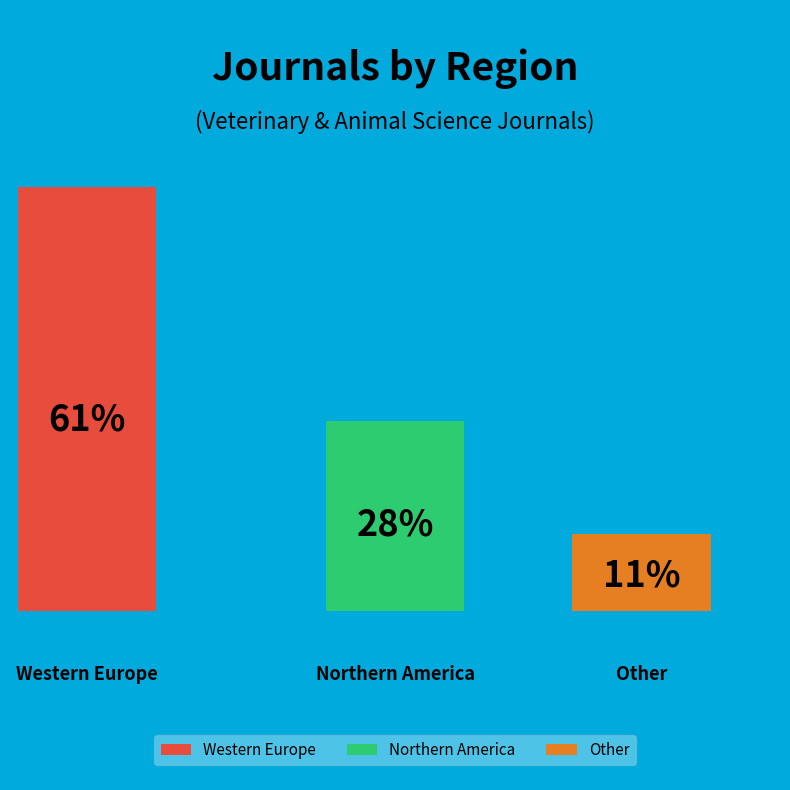

To the nearest percent, what is the combined percentage of Western Europe and Other?

72%